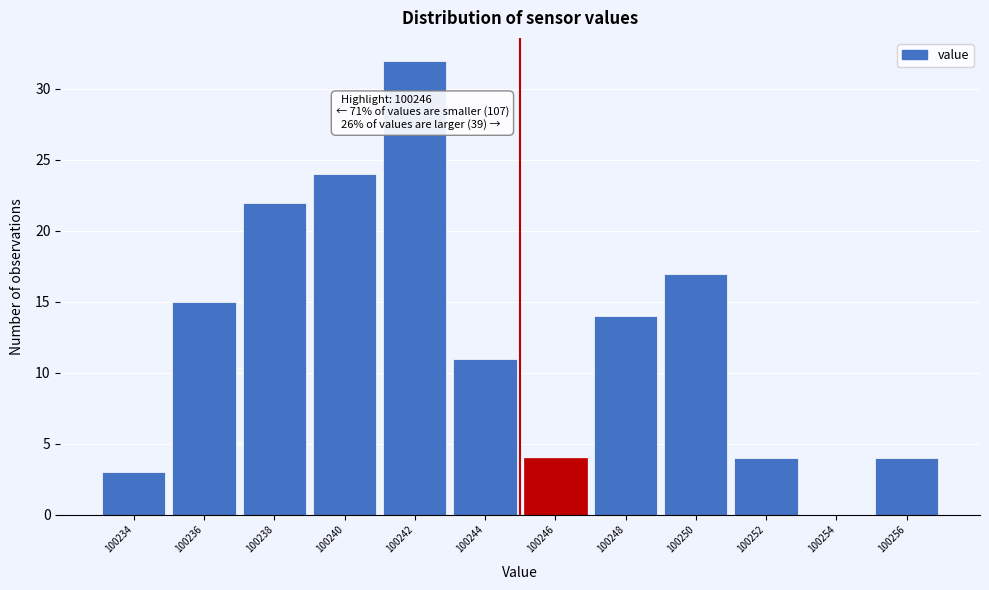

Reading left to right, extract all data points from this chart.

100234=3	100236=15	100238=22	100240=24	100242=32	100244=11	100246=4	100248=14	100250=17	100252=4	100254=0	100256=4